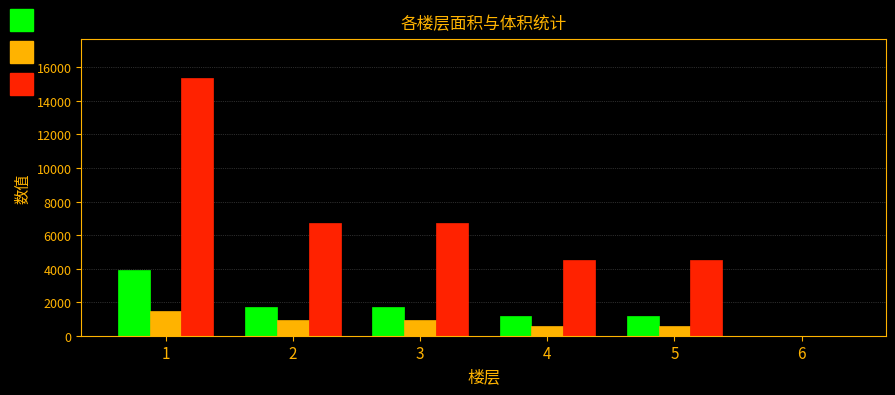

What is the total value across all series at 3?

9412.6